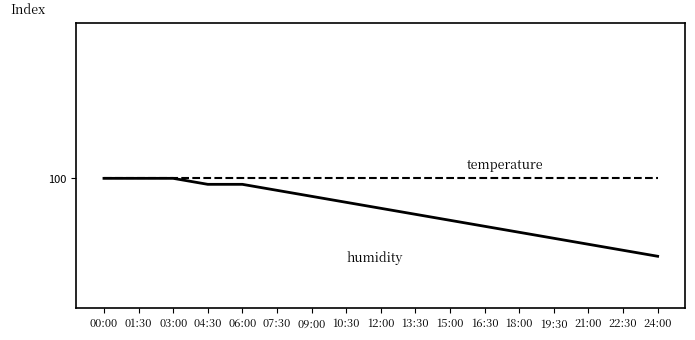

Is this an area chart (filled region under the line)?

No